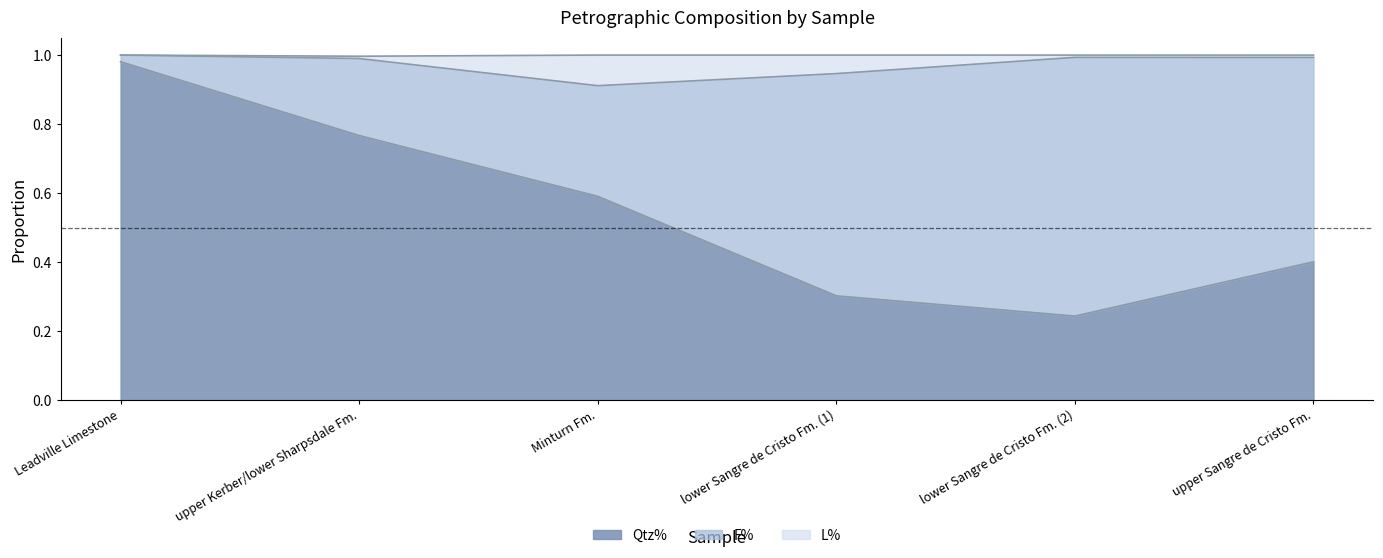

Which series changed the most between lower Sangre de Cristo Fm. (2) and upper Sangre de Cristo Fm.?

Qtz%